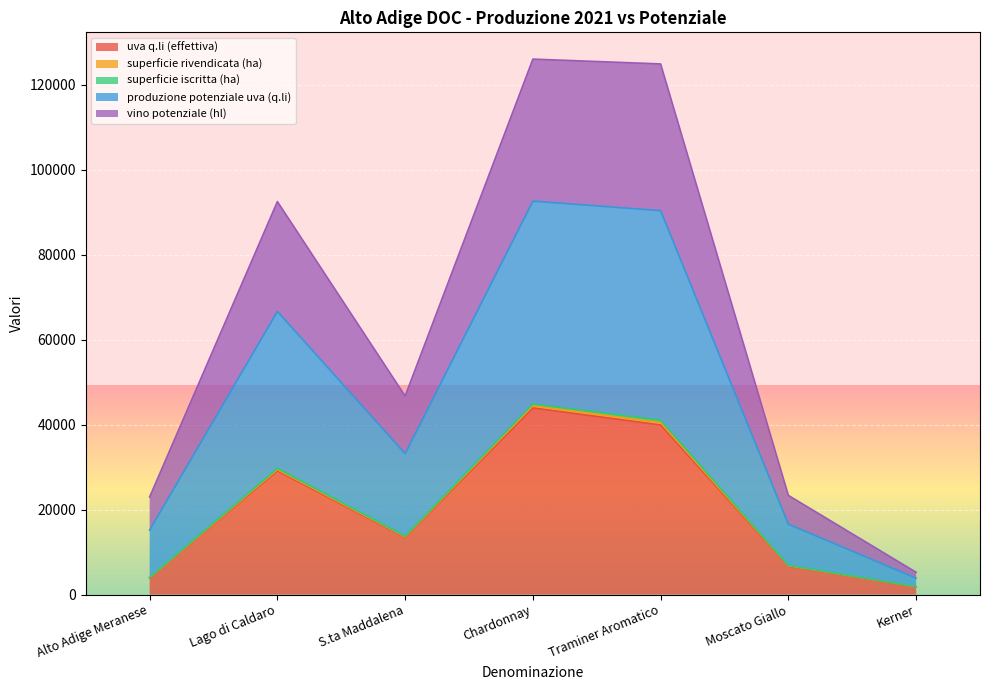

What position from the right is Lago di Caldaro?

6